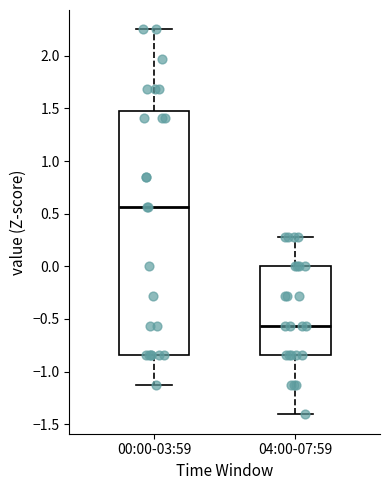

Where does the lower whisker of the box for 00:00-03:59 end on the y-axis? The values are not printed on the chart, so give them approximately, as read against the axis.

-1.15